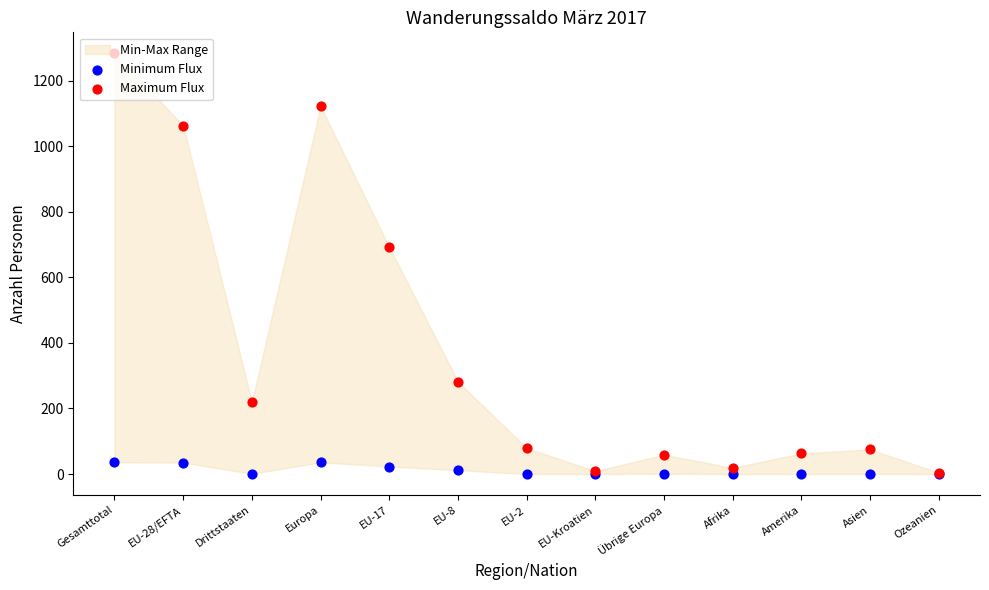

At which category is the sum across all series the highest?

Gesamttotal